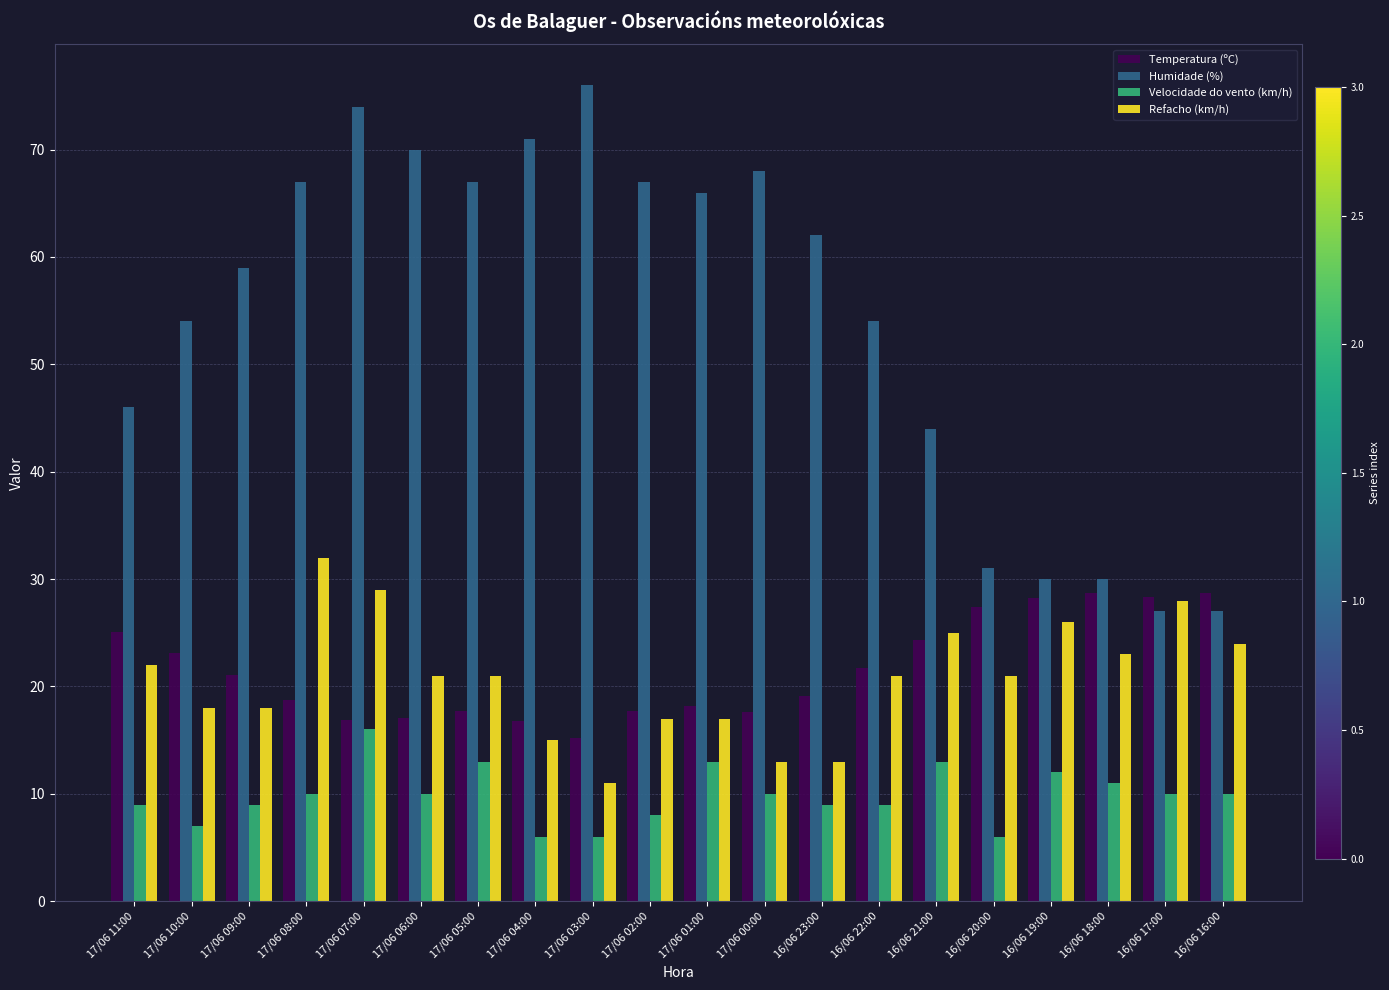

Rank the series by their maximum value, from highest to lowest.

Humidade (%), Refacho (km/h), Temperatura (ºC), Velocidade do vento (km/h)